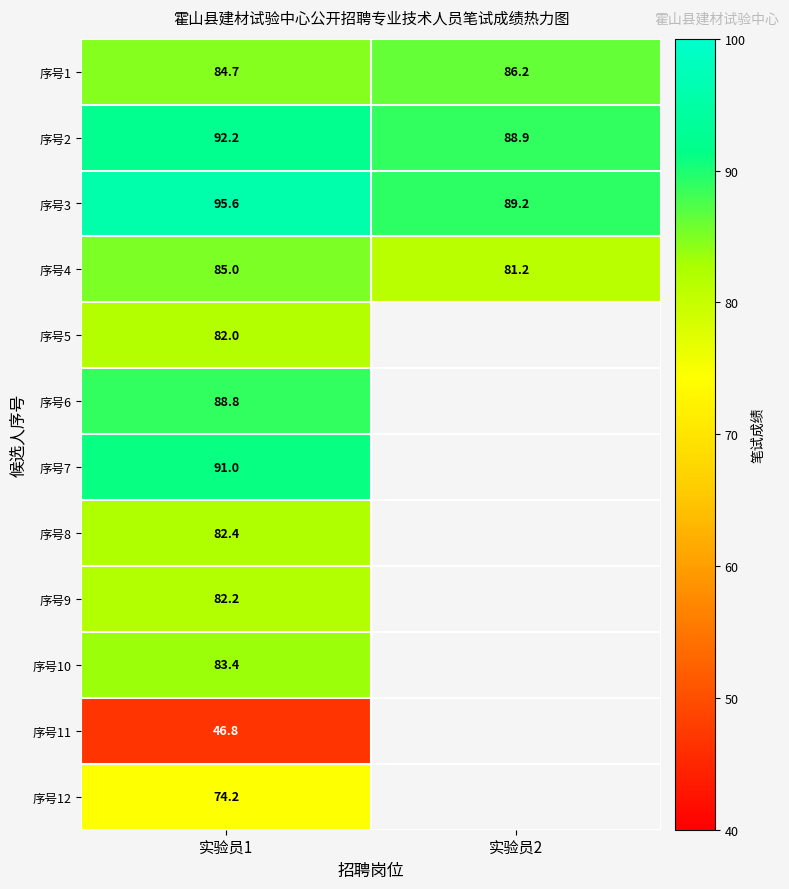

What is the total value across all series at 实验员1?

988.3